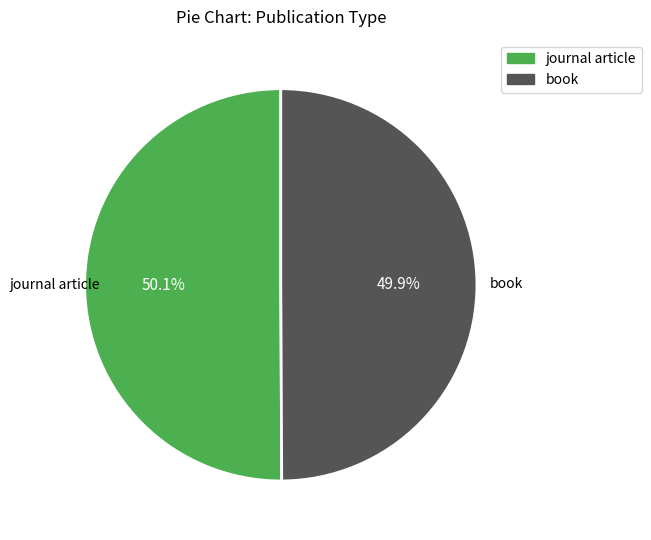

Count the number of slices in the pie.

2